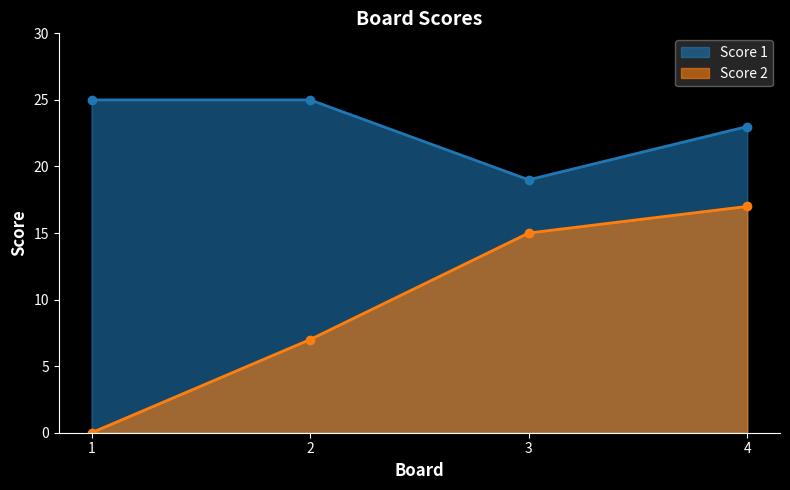

At which label does Score 1 reach its minimum?

3